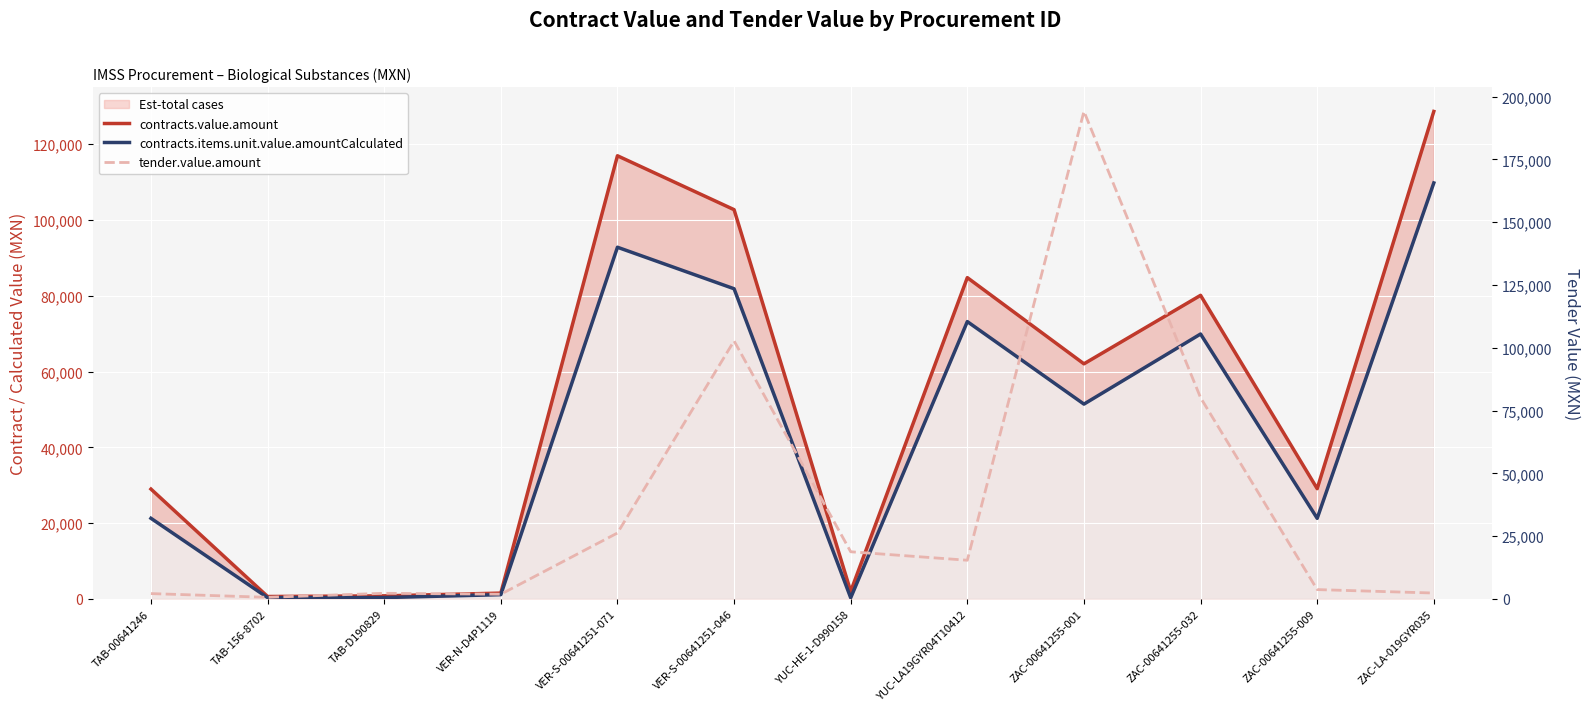

What position from the right is VER-N-D4P1119?

9